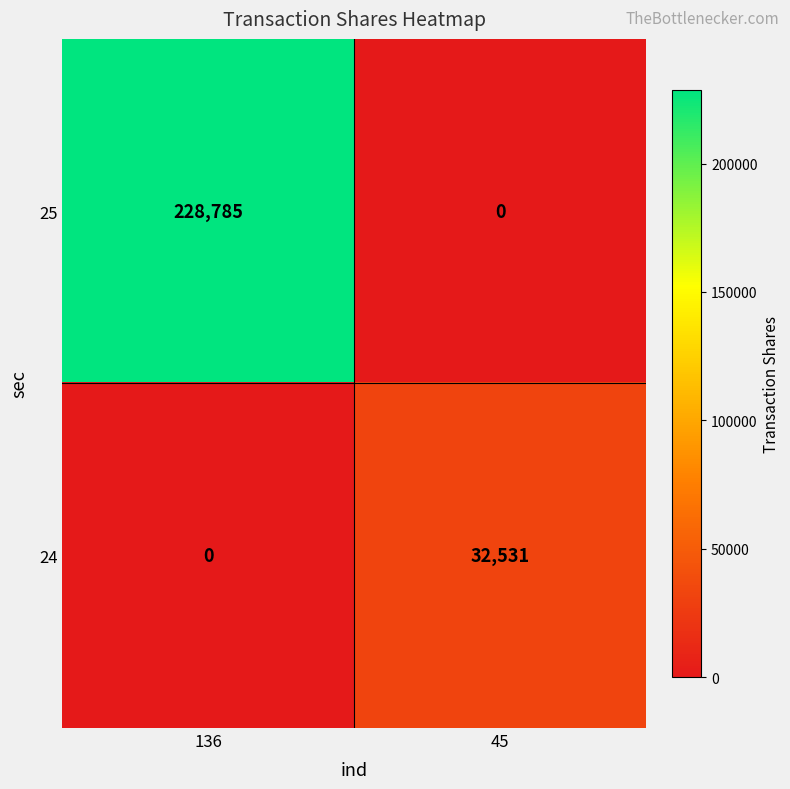

Rank the series by their average value, from highest to lowest.

25, 24